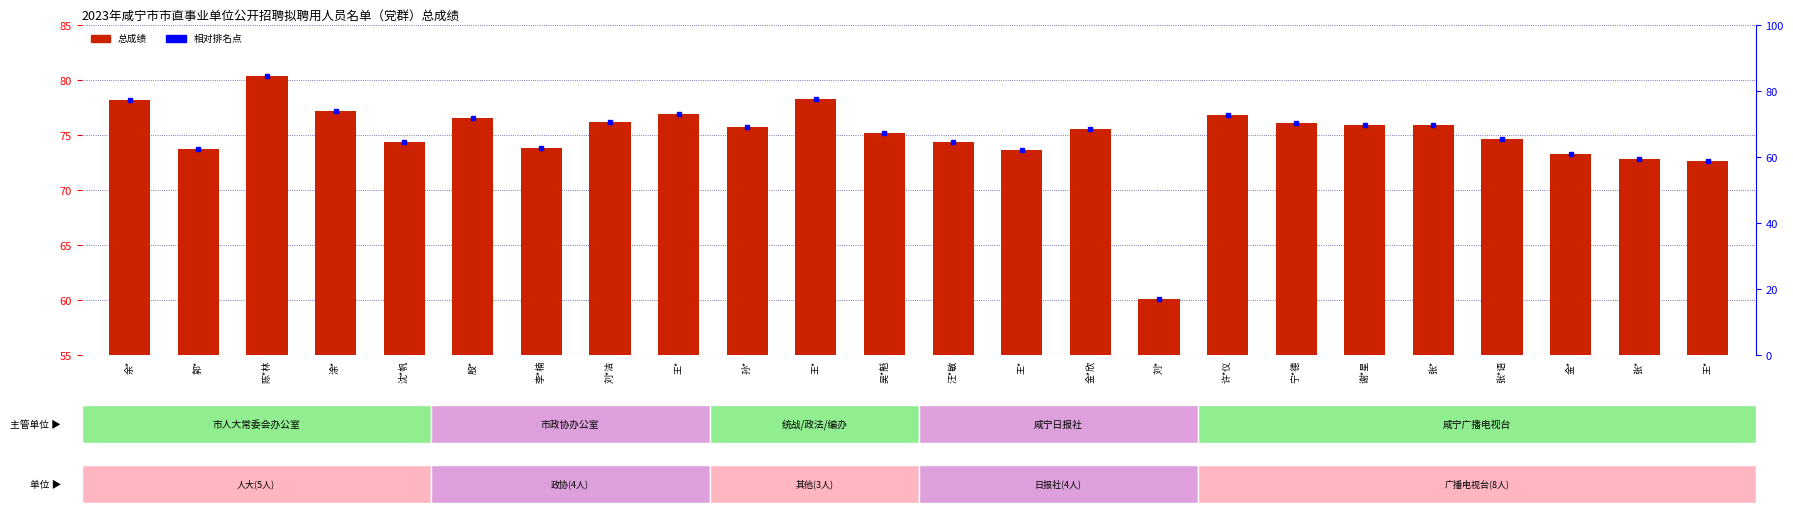

True or false: the data shows 8.2 at 刘*.

False